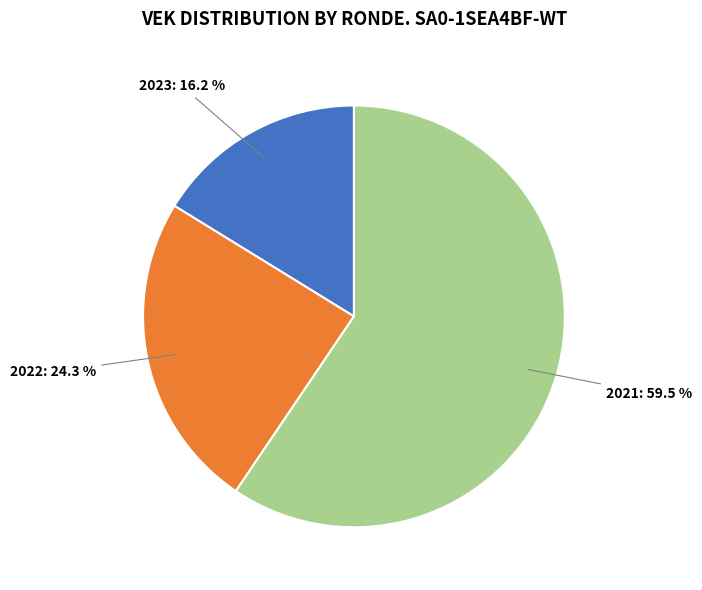

Is there a majority slice in this chart?

Yes